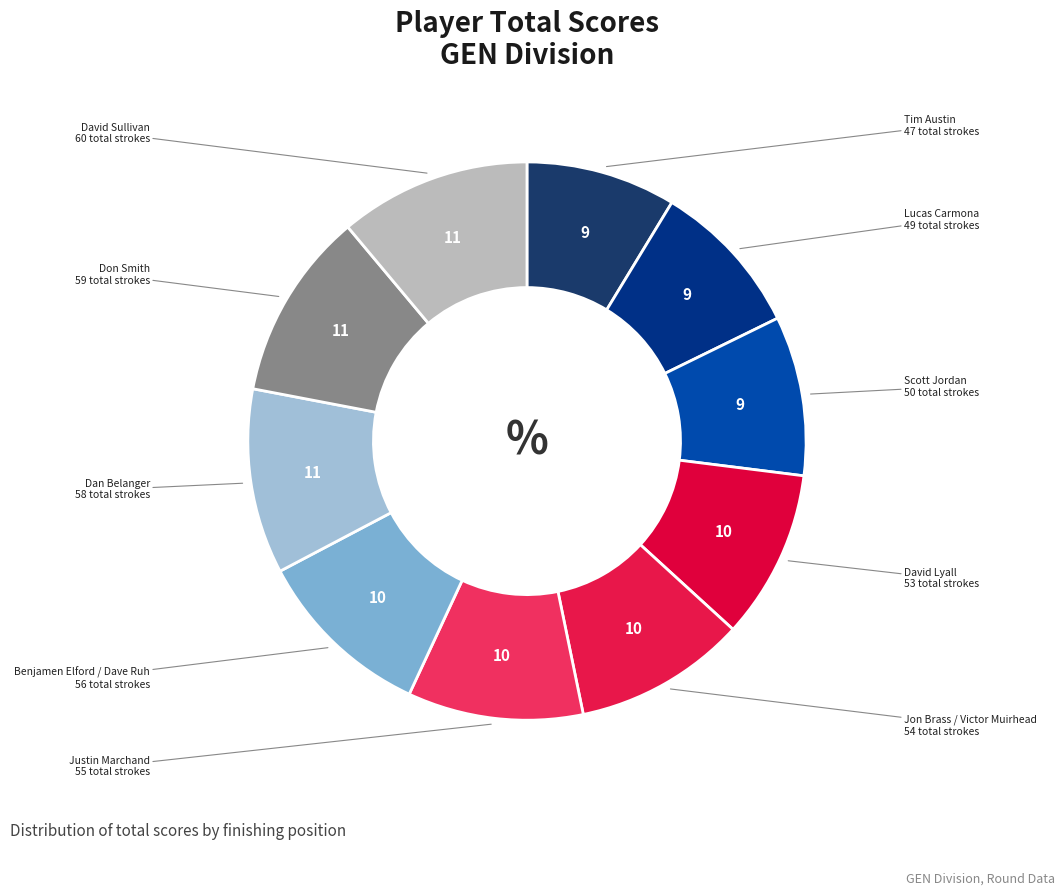

How many segments does this pie chart have?

10